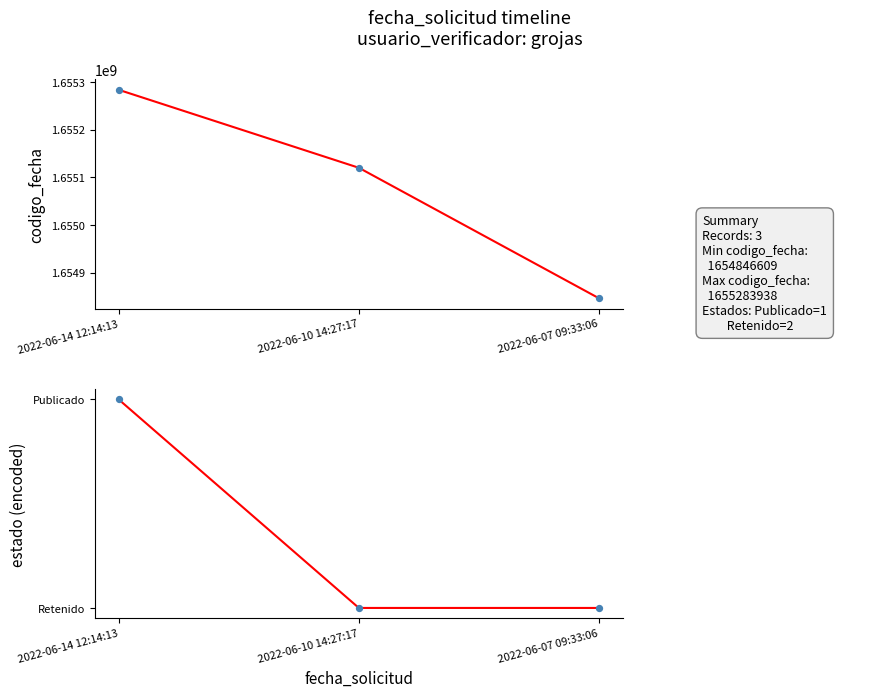

At how many categories does at least one series exceed 242523262?

3